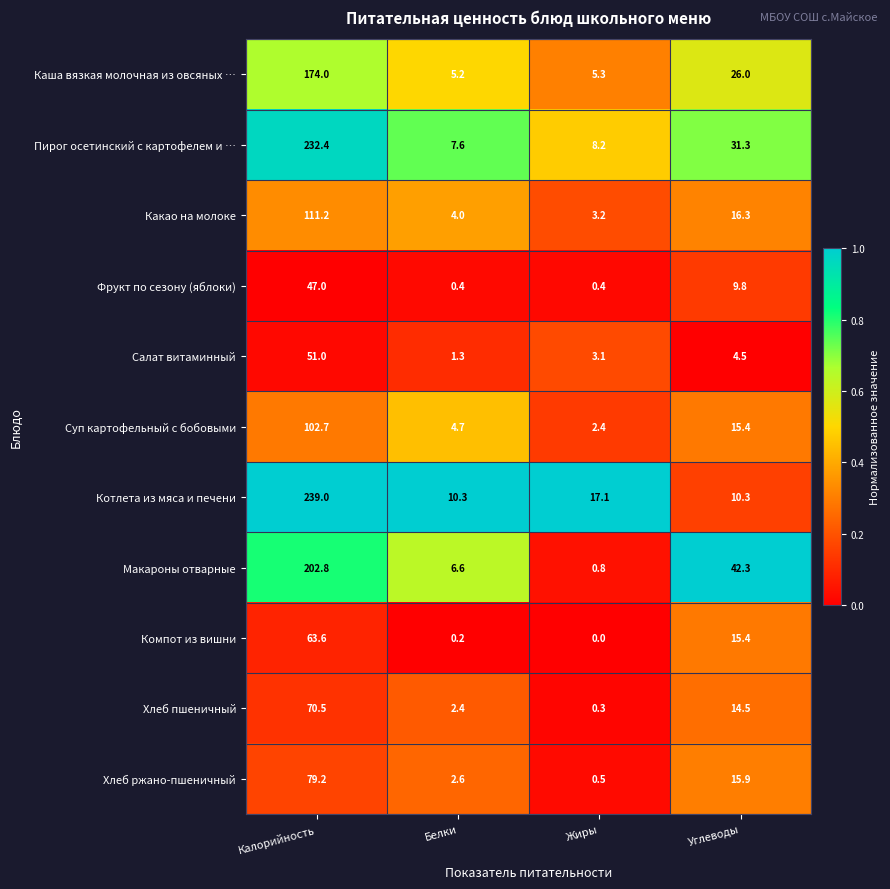

At which category is the sum across all series the highest?

Калорийность